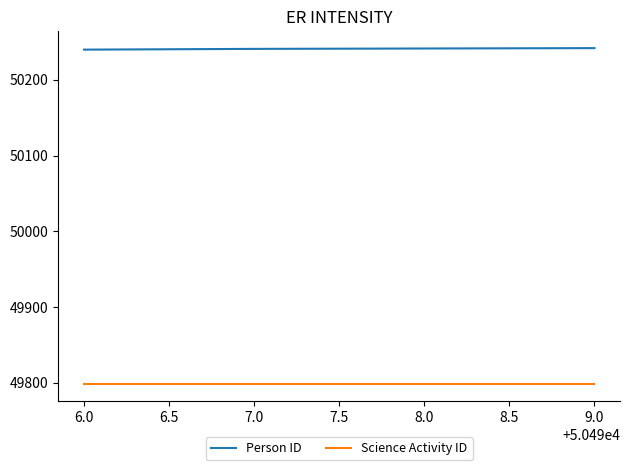

What is the average value of the Science Activity ID series?

49798